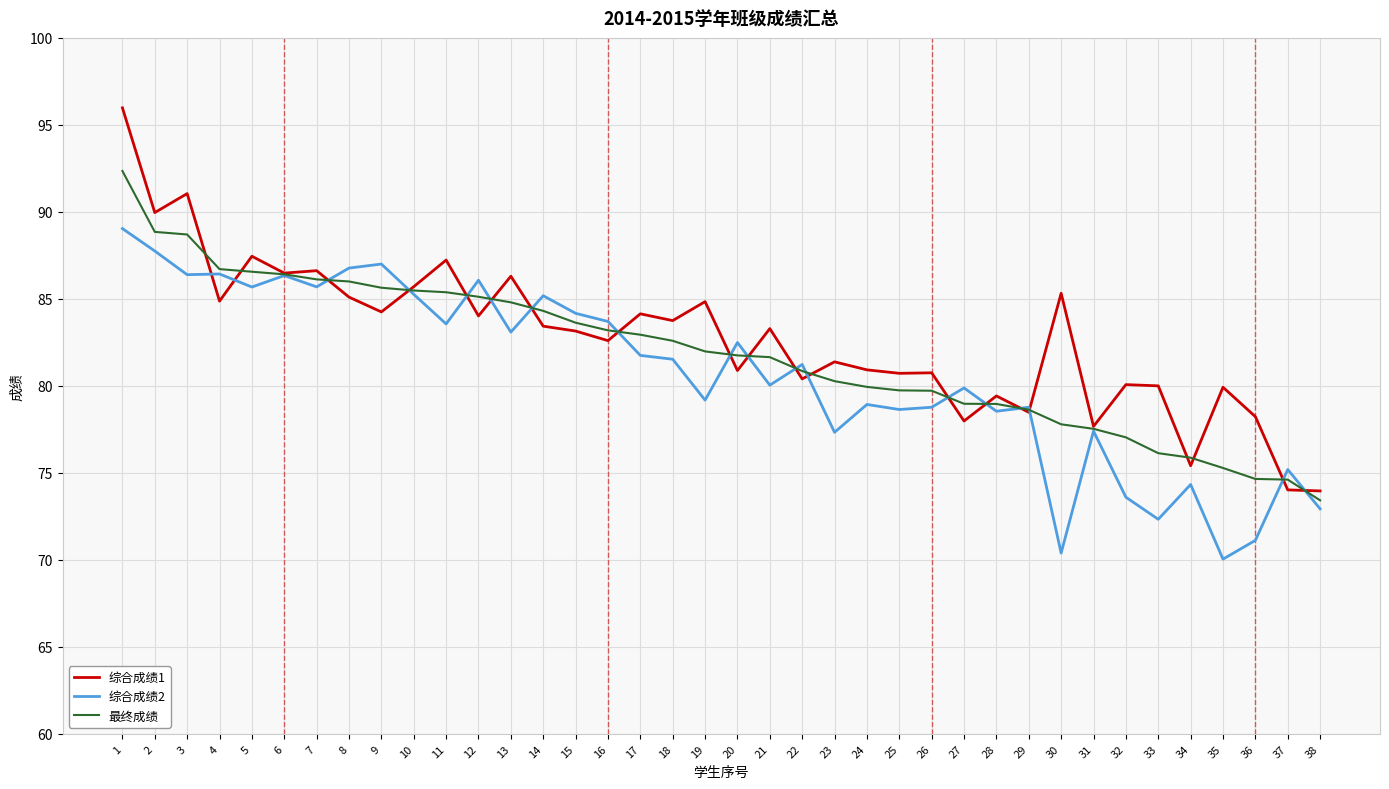

Which series has the widest spread of values?

综合成绩1